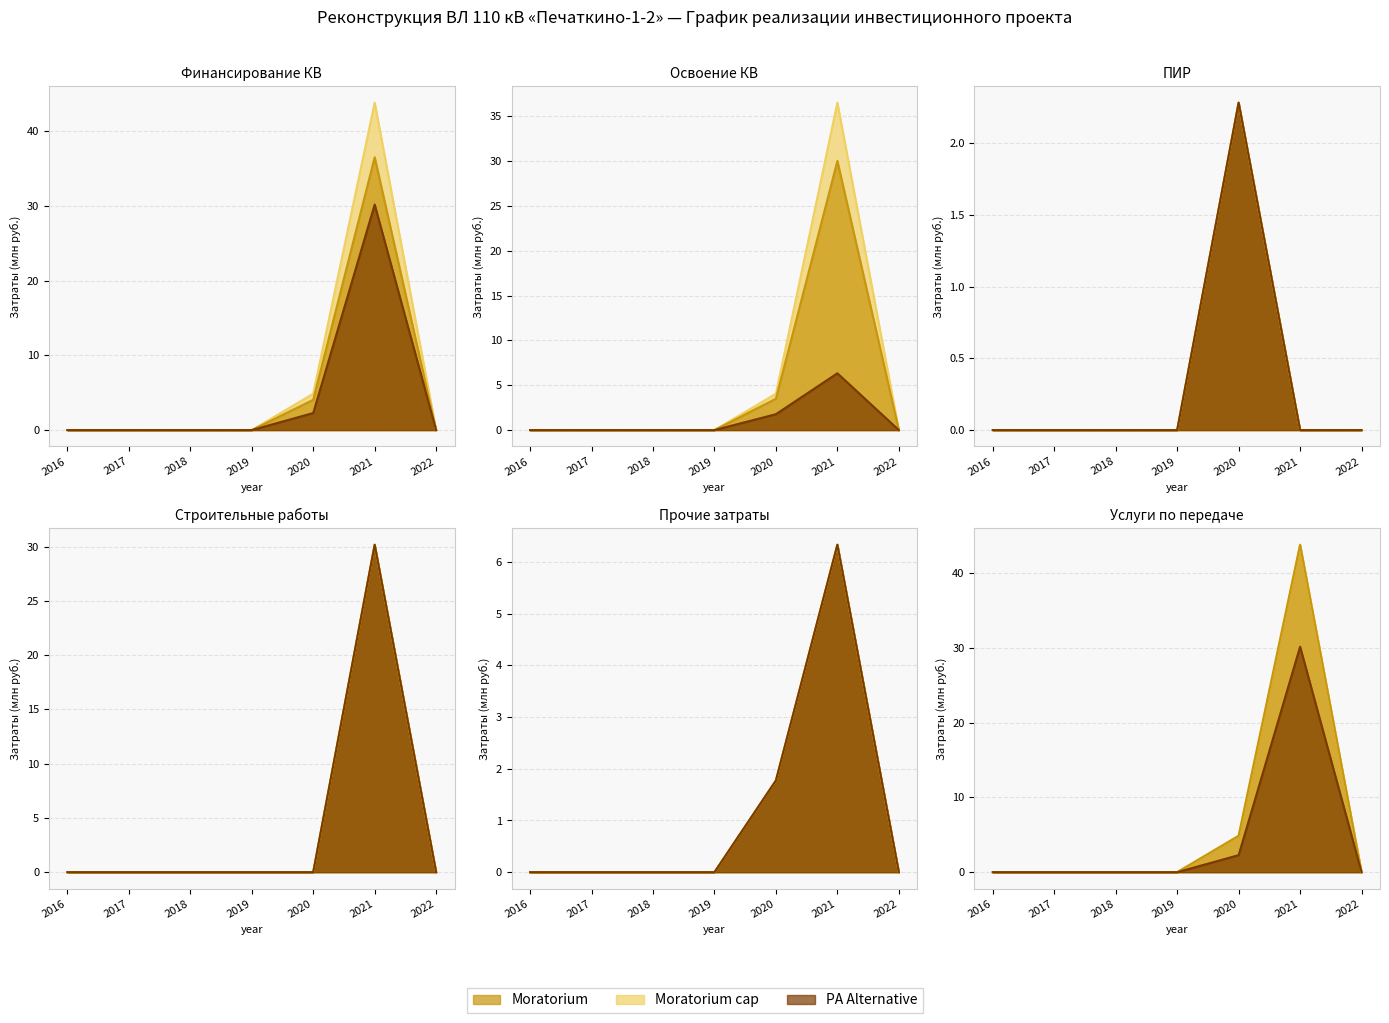

True or false: Moratorium has a value of 0.0 at 2018.

True